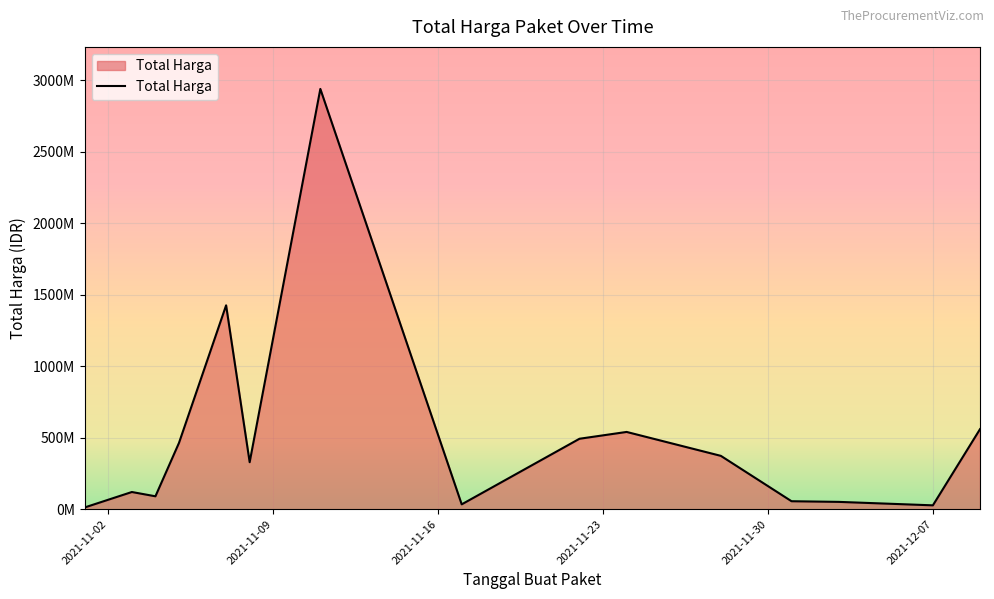

Does the chart display data point markers on the line(s)?

No